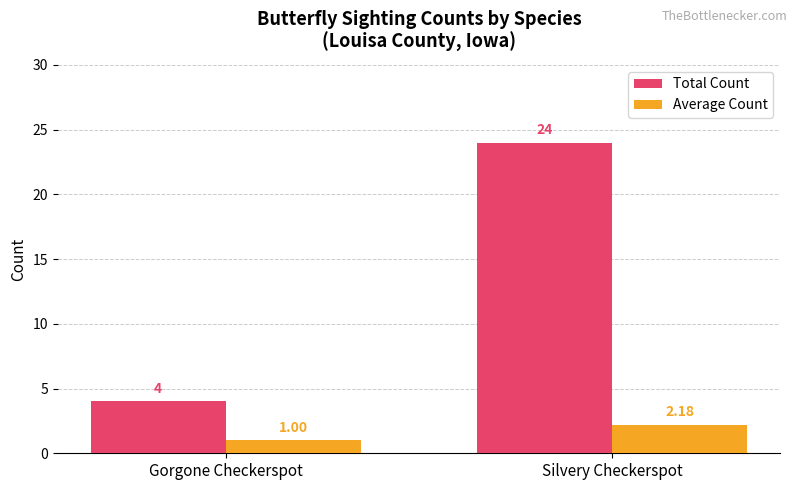

Which category has the lowest value in the Total Count series?

Gorgone Checkerspot